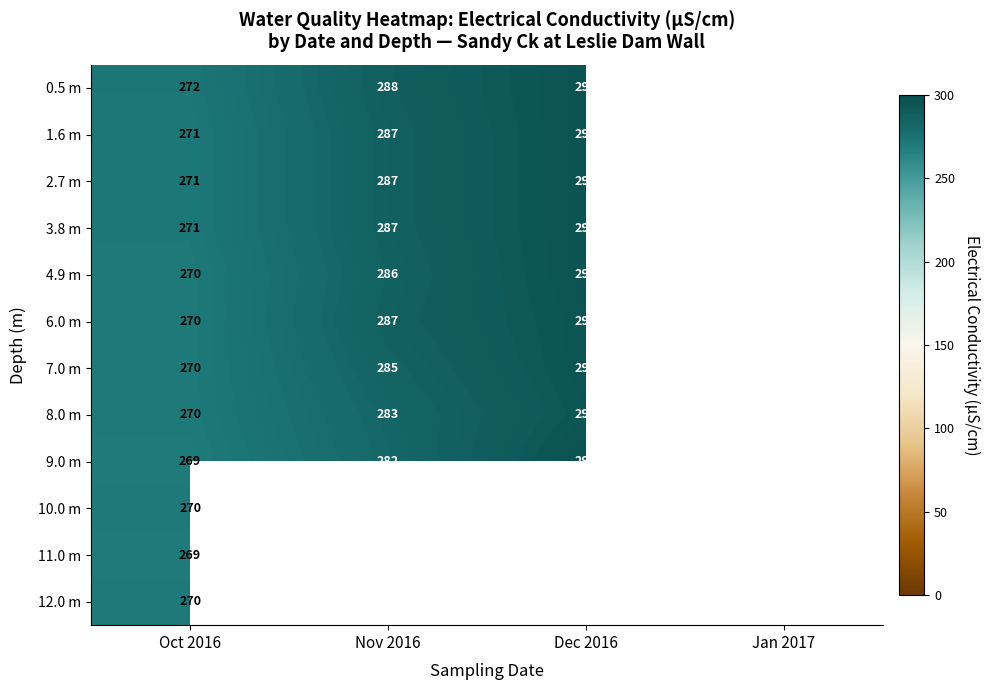

The value of 12.0 m at Oct 2016 is 270. True or false?

True